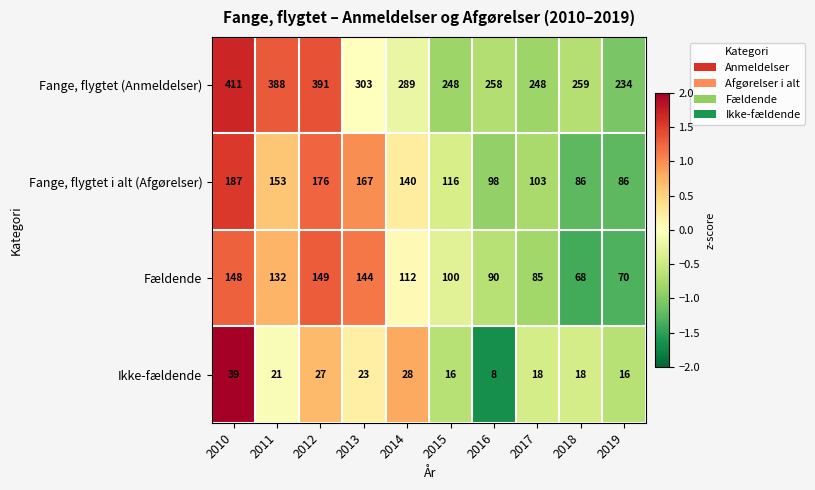

At which label does Ikke-fældende reach its minimum?

2016